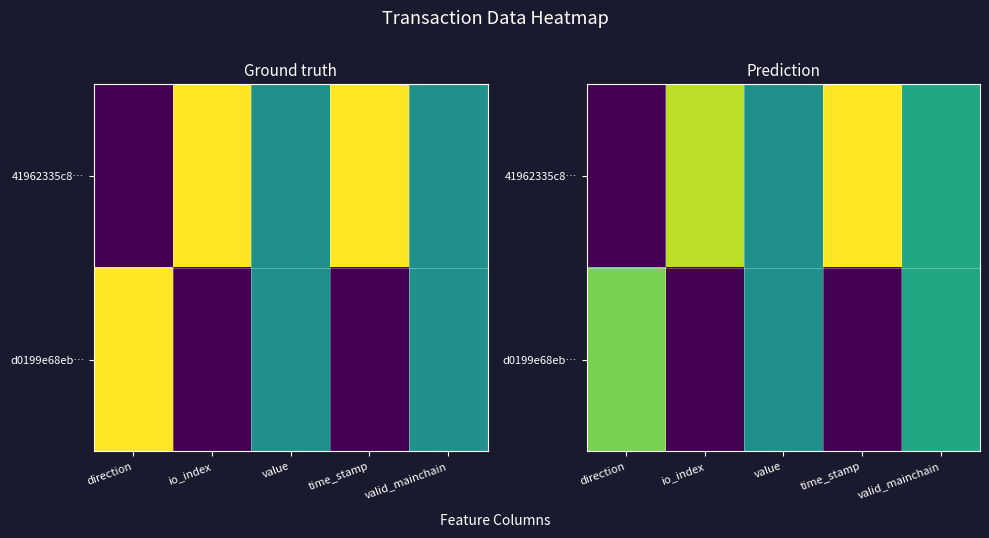

How many categories are shown in the chart?

5